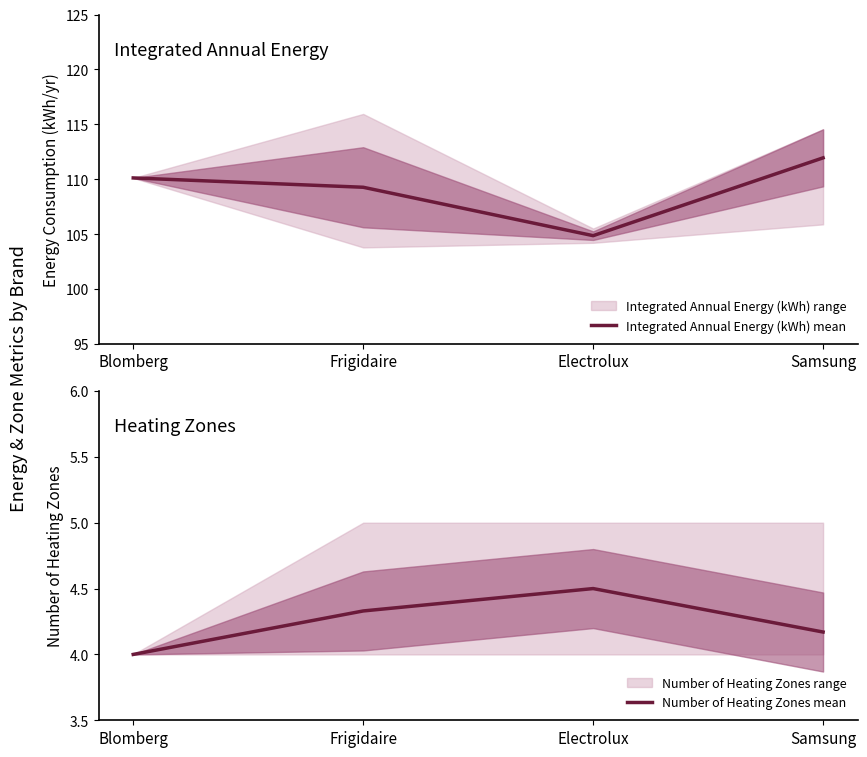

Which series changed the most between Electrolux and Samsung?

Integrated Annual Energy (kWh) mean